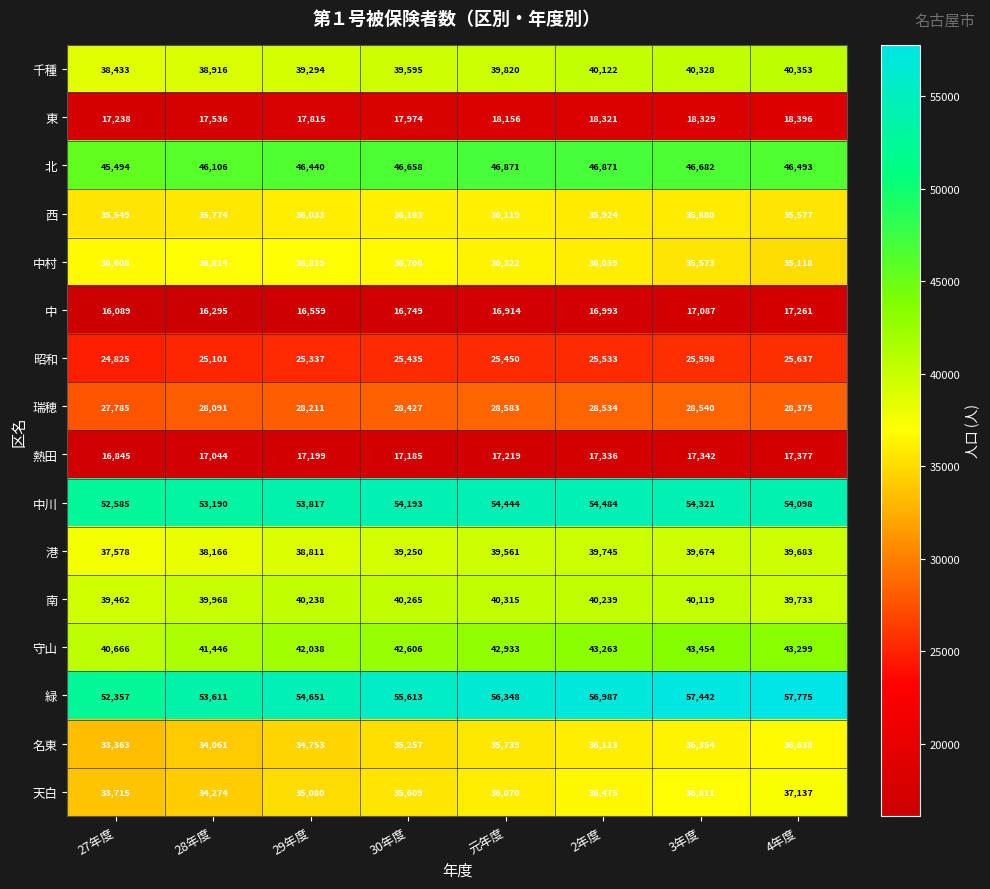

True or false: 東 has a value of 8507 at 27年度.

False